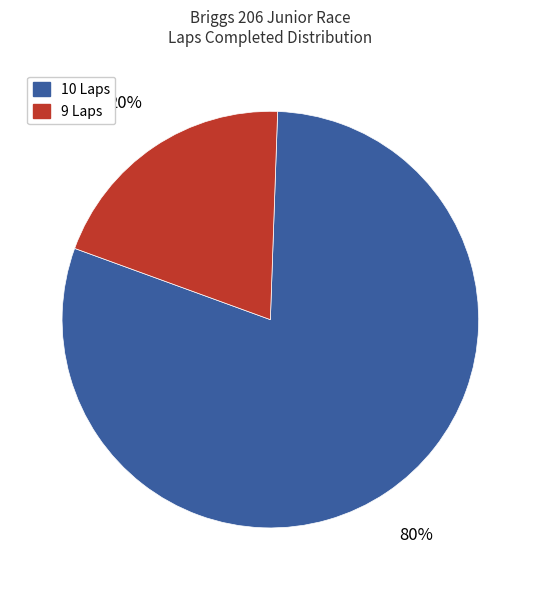

Which category has the smallest portion of the pie?

9 Laps